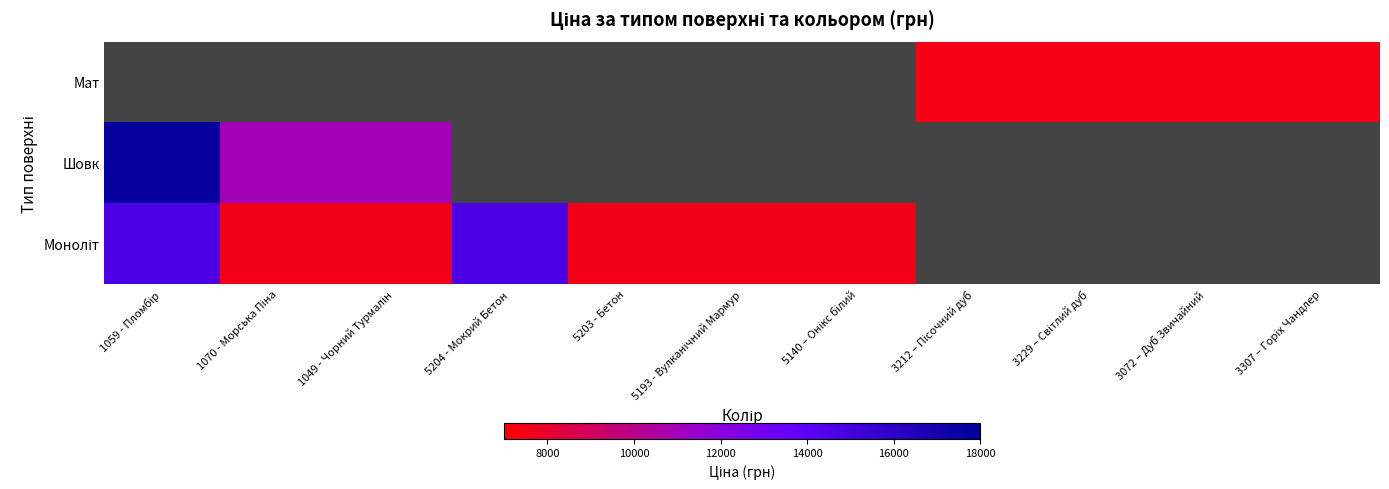

What is the difference between the maximum and second lowest values in the Шовк series?

6799.2